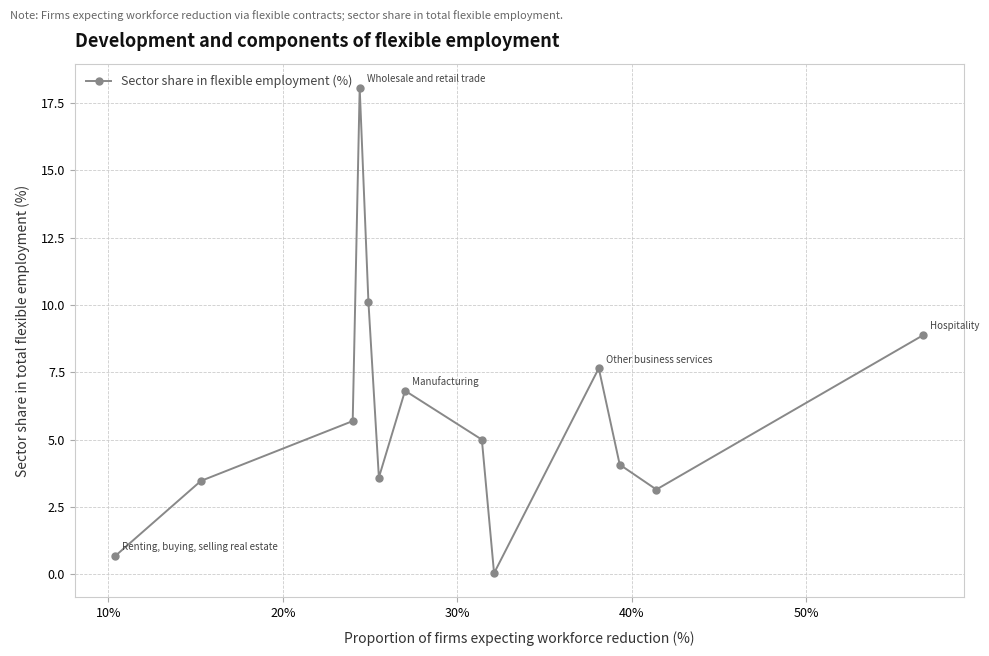

What is the difference between the maximum and second lowest values?

17.4